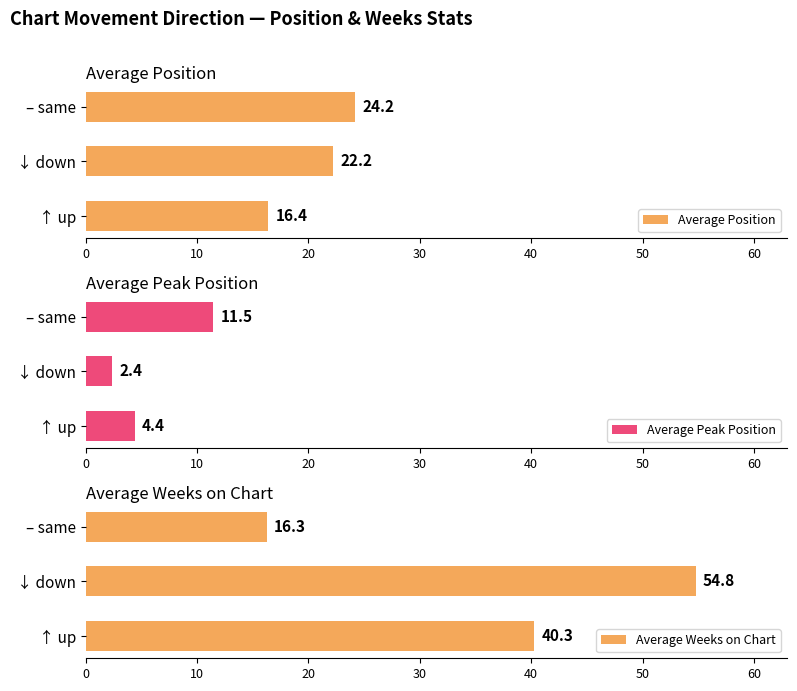

What is the approximate value of Average Weeks on Chart at ↓ down?

54.8